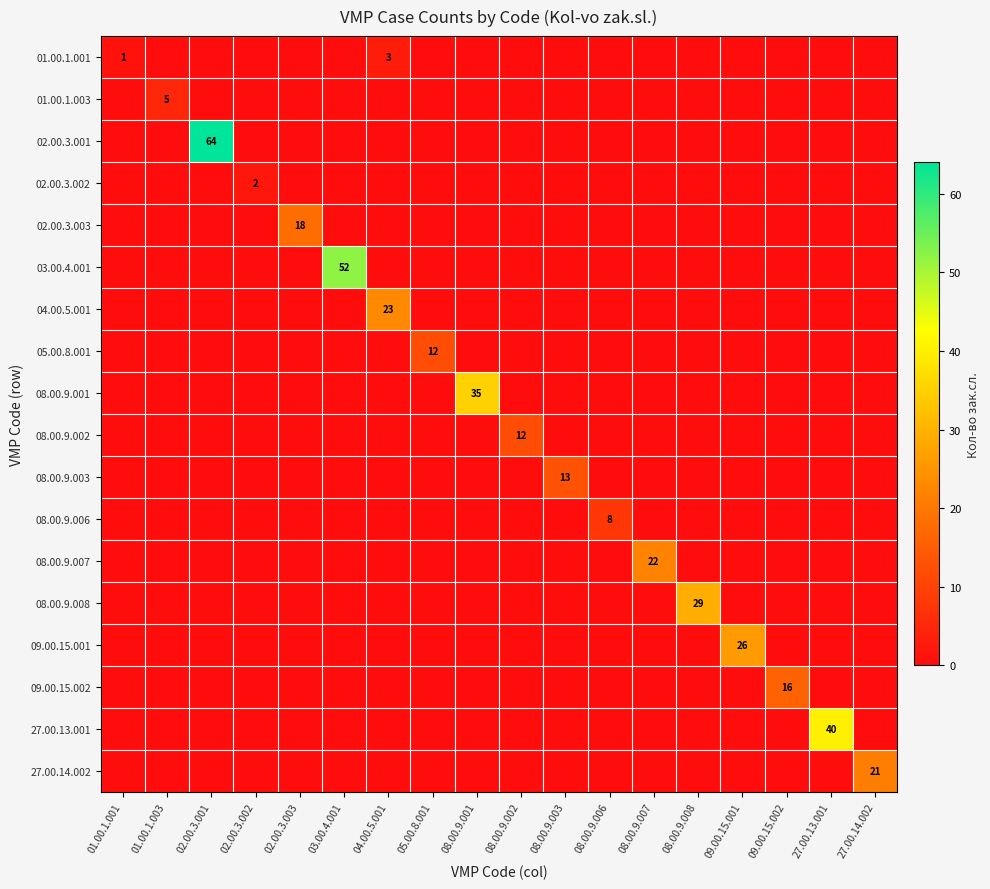

True or false: 27.00.14.002 has a value of 15 at 27.00.14.002.

False